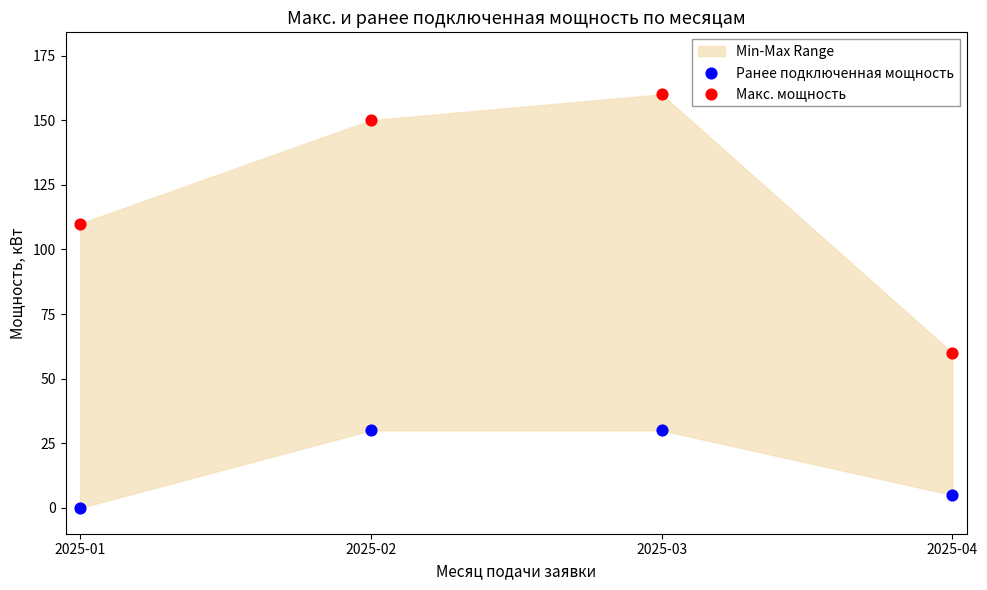

Across all data points, what is the range of Y values (max minus min)?

160